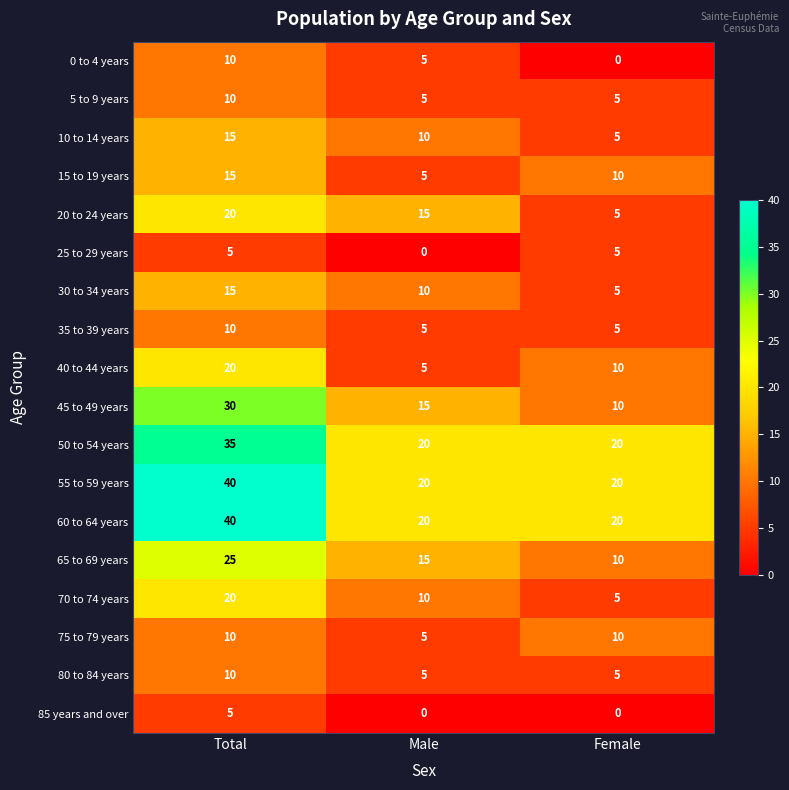

Is it true that 40 to 44 years equals 20 at Total?

True